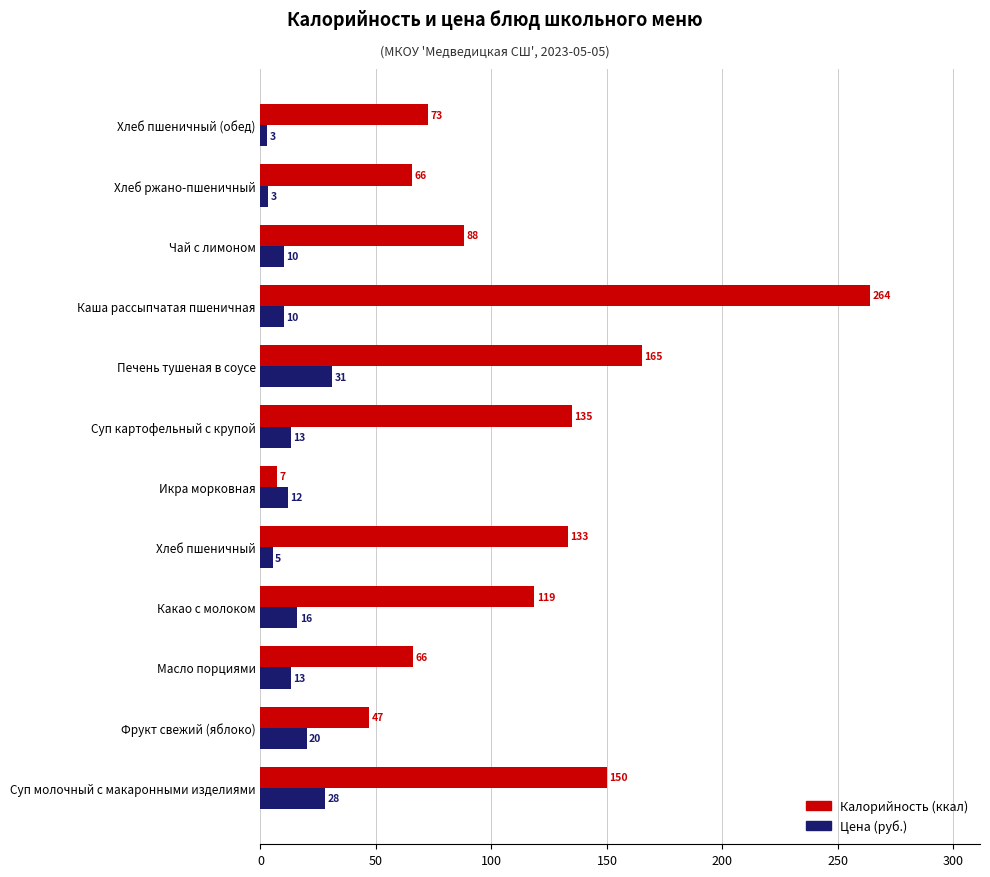

Which series changed the most between Фрукт свежий (яблоко) and Хлеб ржано-пшеничный?

Калорийность (ккал)